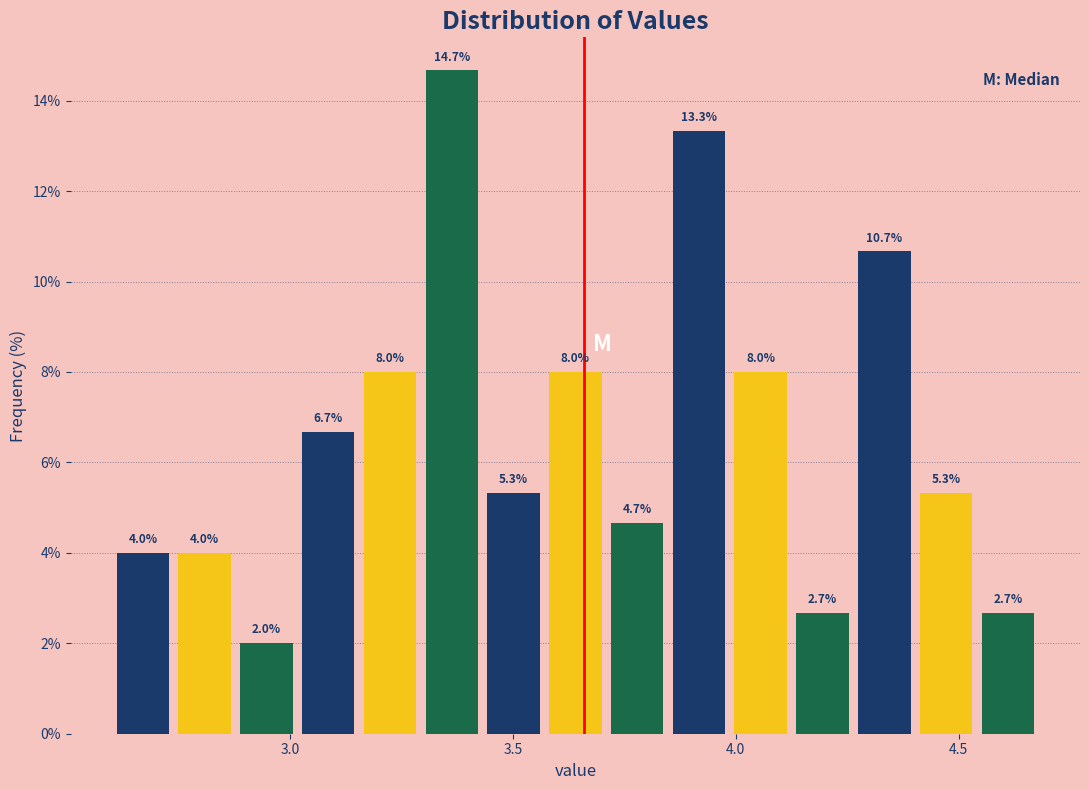

Around what value on the x-axis is the tallest bar? Give the approximate position of its centre, as read against the axis.

3.35